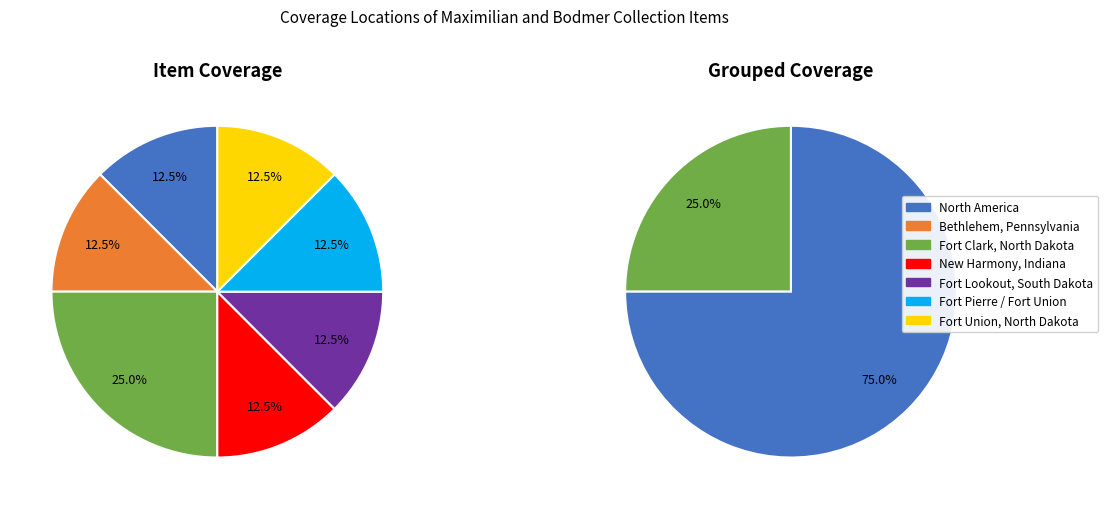

True or false: Fort Lookout, South Dakota accounts for 12% of the total.

True